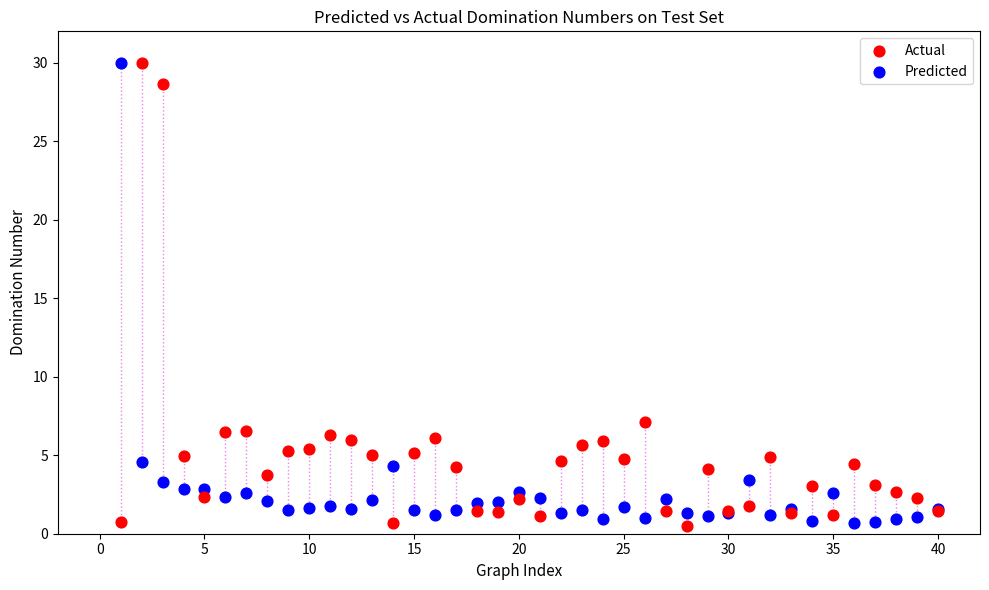

What is the X range (max minus min) for the scatter plot?

39.0